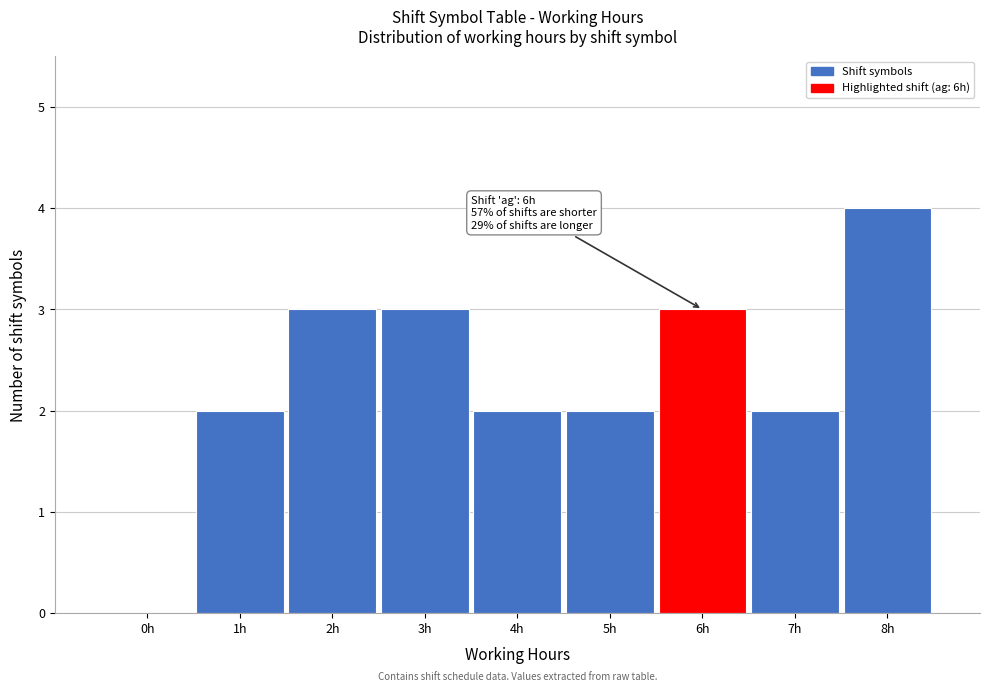

Reading left to right, list all the values displayed in this chart.

0h=0	1h=2	2h=3	3h=3	4h=2	5h=2	6h=3	7h=2	8h=4